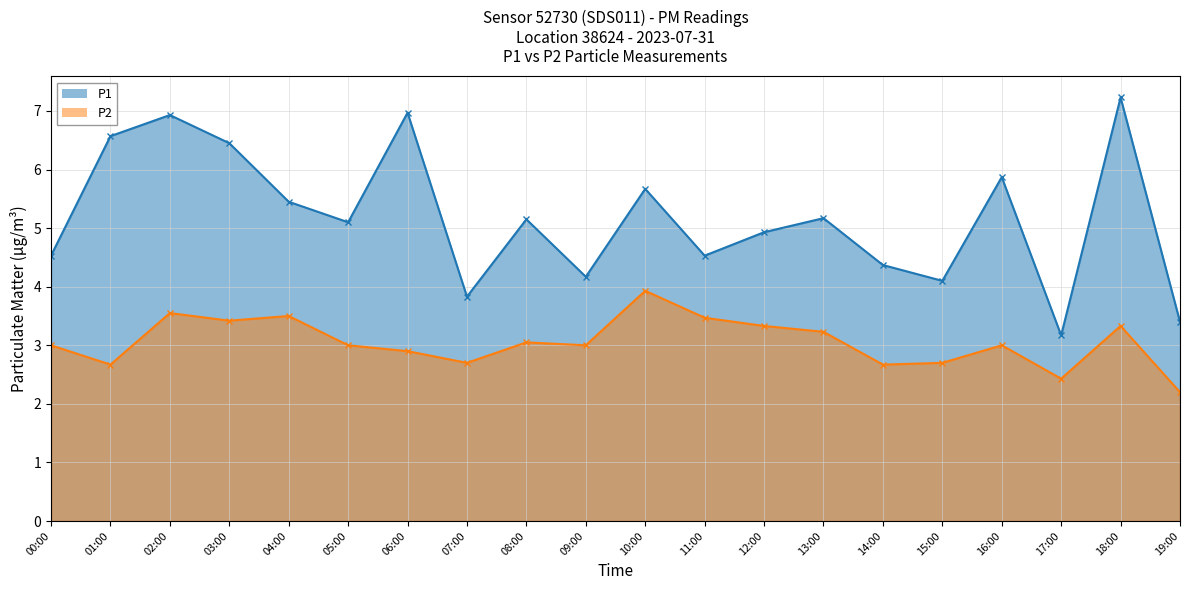

At which category does P1 reach its first local peak?

02:00